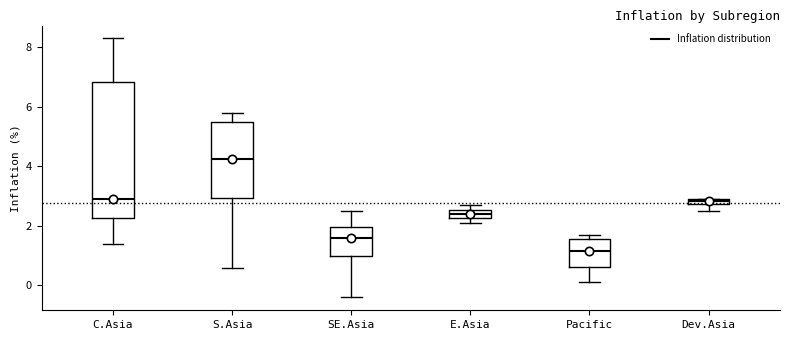

Which box's median line is the lowest?

Pacific